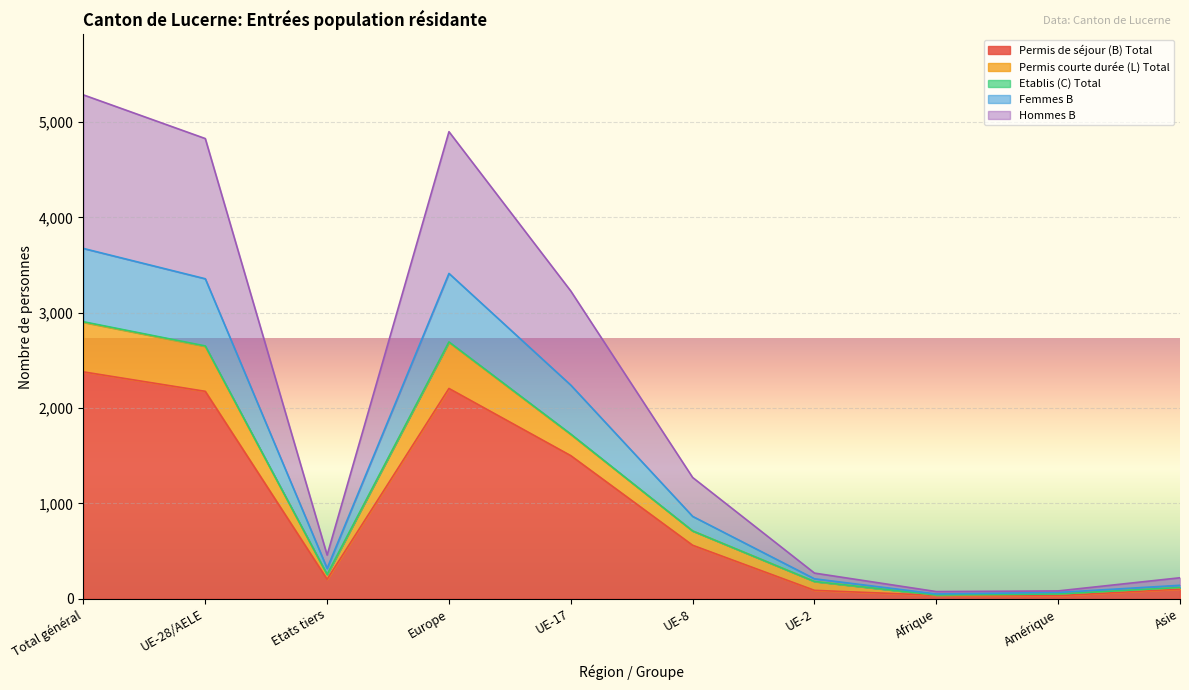

At which label is Permis de séjour (B) Total closest to 1206?

UE-17